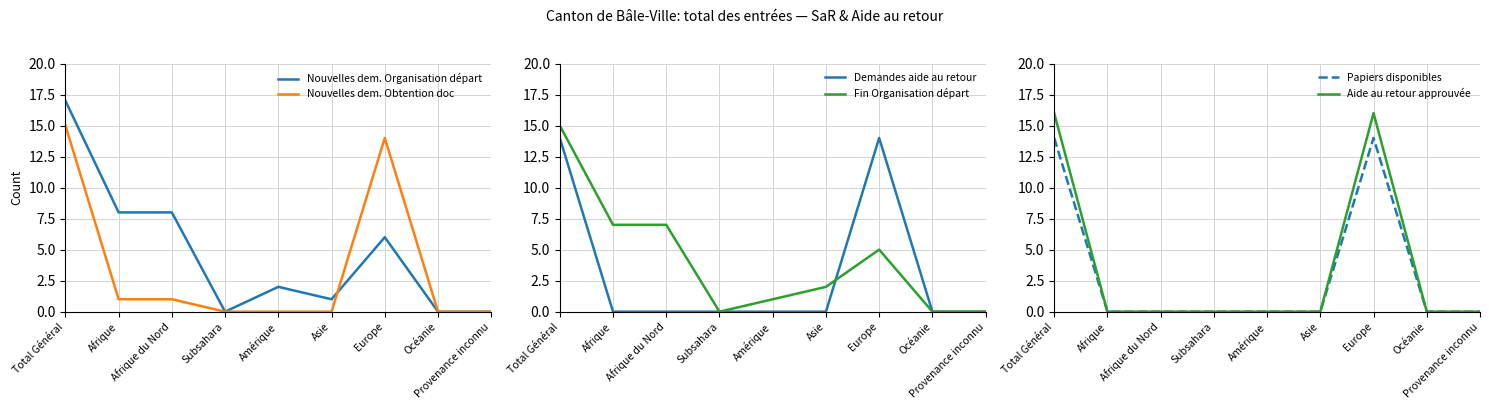

What is the difference between the second highest and second lowest values in the Aide au retour approuvée series?

16